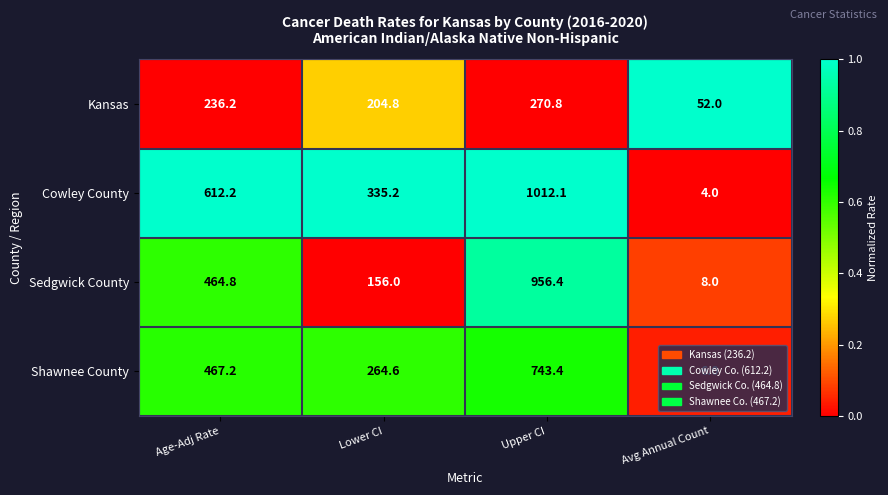

What is the difference between the second highest and second lowest values in the Kansas series?

31.4